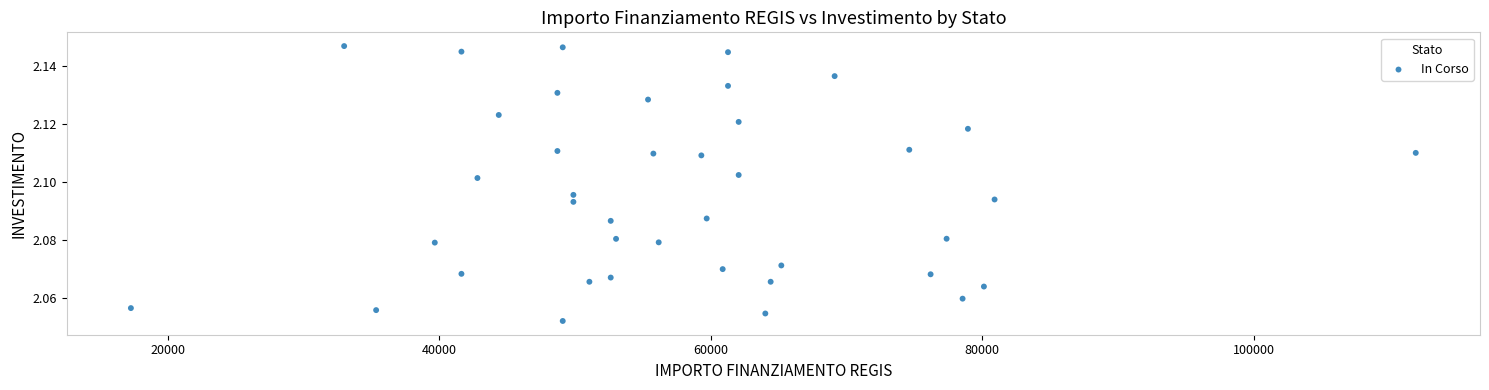

How many data points are displayed?

40